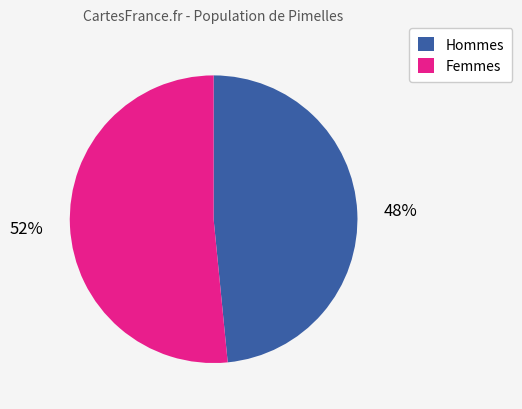

To the nearest percent, what is the average slice percentage?

50%